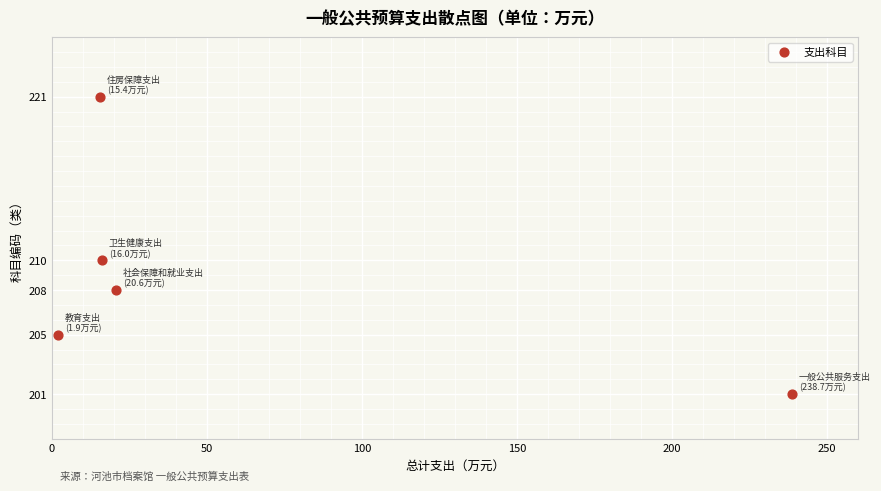

What is the average Y value?

209